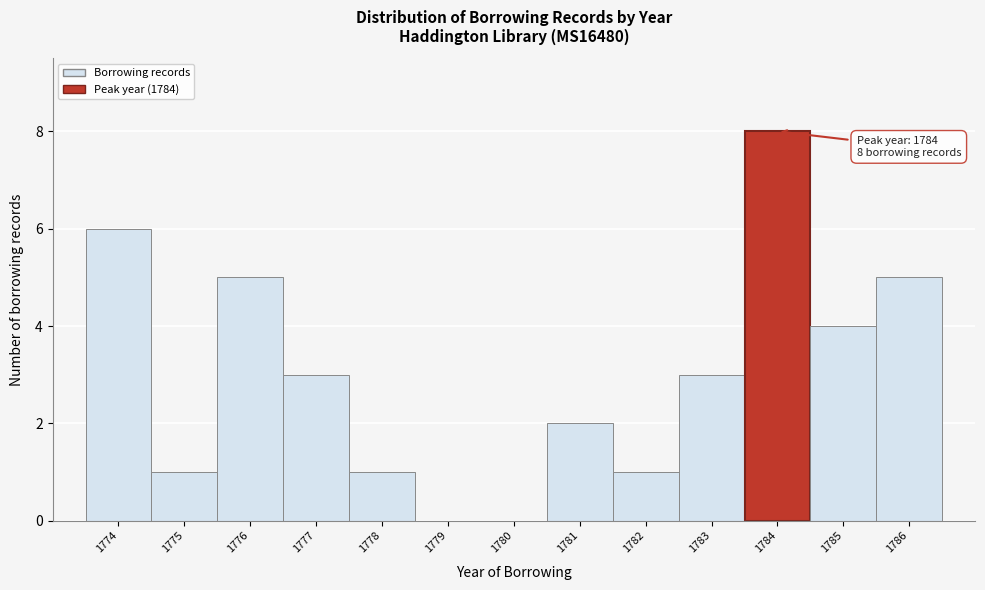

Over which range of the x-axis is the bar tallest?

1783.5 to 1784.5